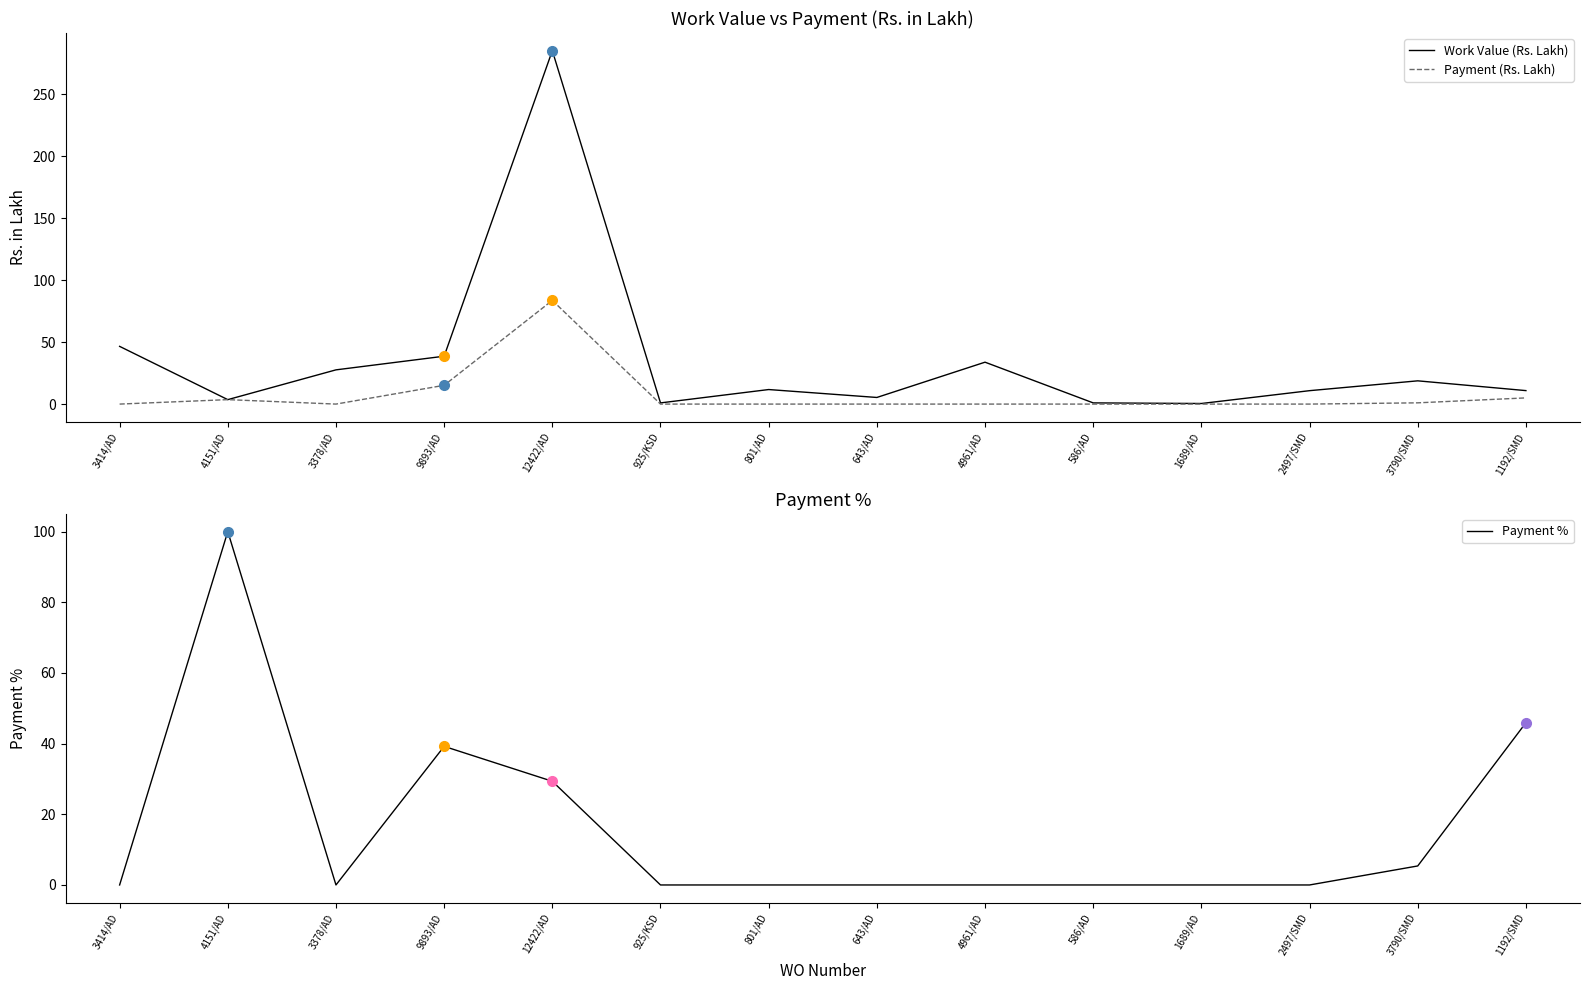

The Payment % series shows -35.3 at 801/AD. True or false?

False